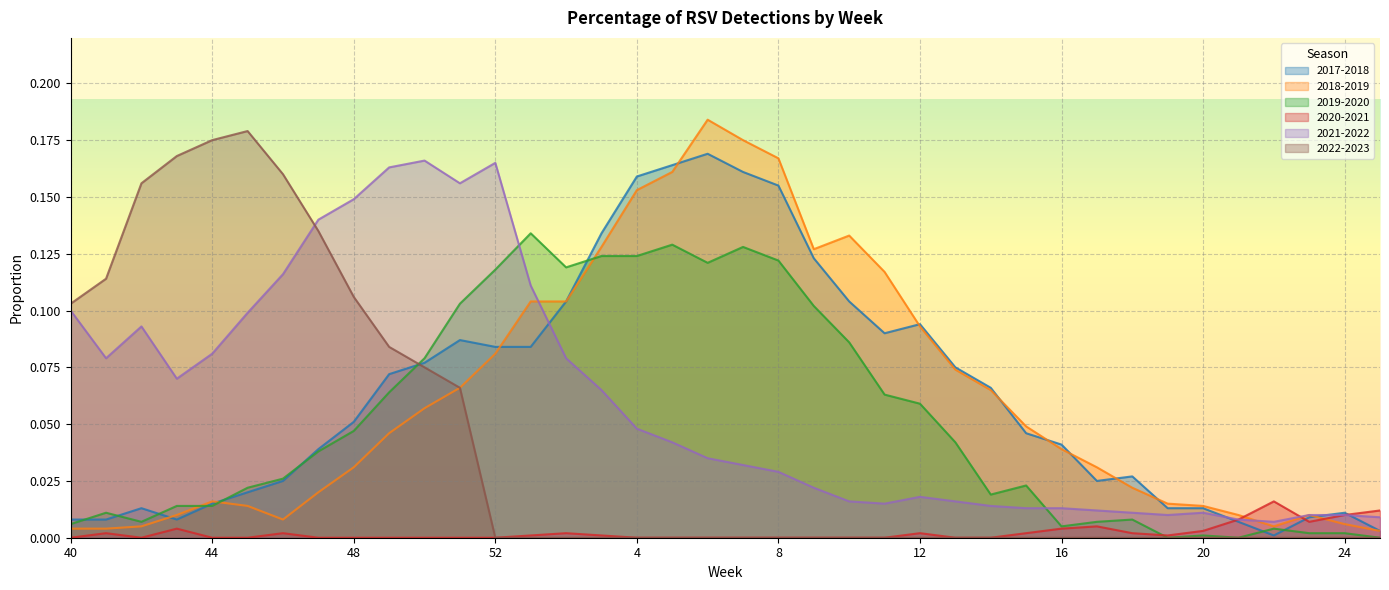

What is the difference between the maximum and second lowest values in the 2021-2022 series?

0.2